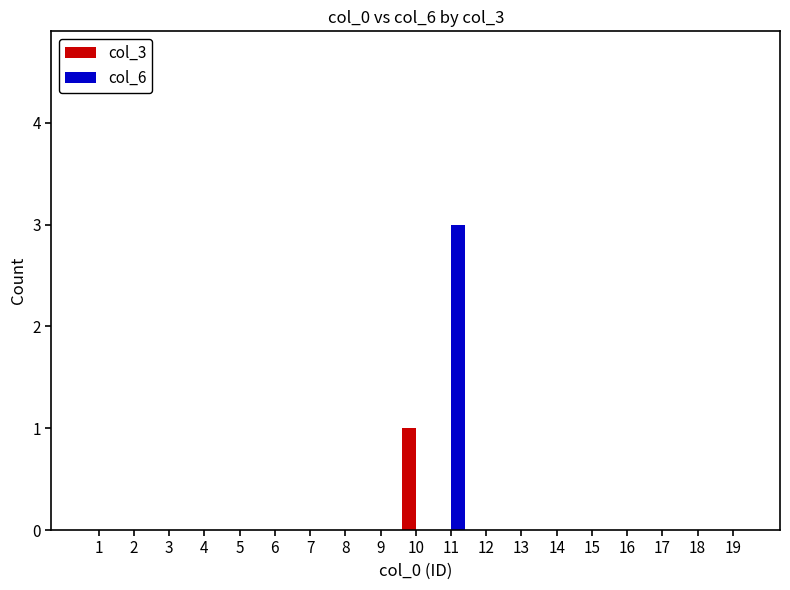

Reading right to left, transcribe all the data shown in this chart.

col_3: 19=0	18=0	17=0	16=0	15=0	14=0	13=0	12=0	11=0	10=1	9=0	8=0	7=0	6=0	5=0	4=0	3=0	2=0	1=0
col_6: 19=0	18=0	17=0	16=0	15=0	14=0	13=0	12=0	11=3	10=0	9=0	8=0	7=0	6=0	5=0	4=0	3=0	2=0	1=0